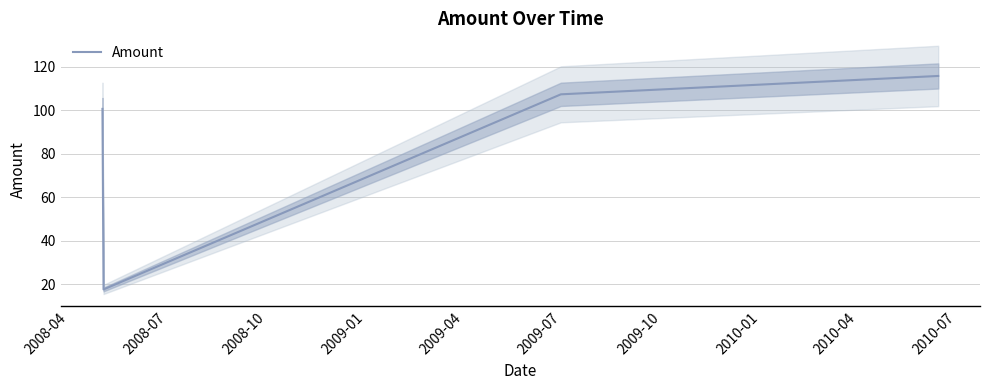

True or false: the data has more than 1 interior local peaks.

False